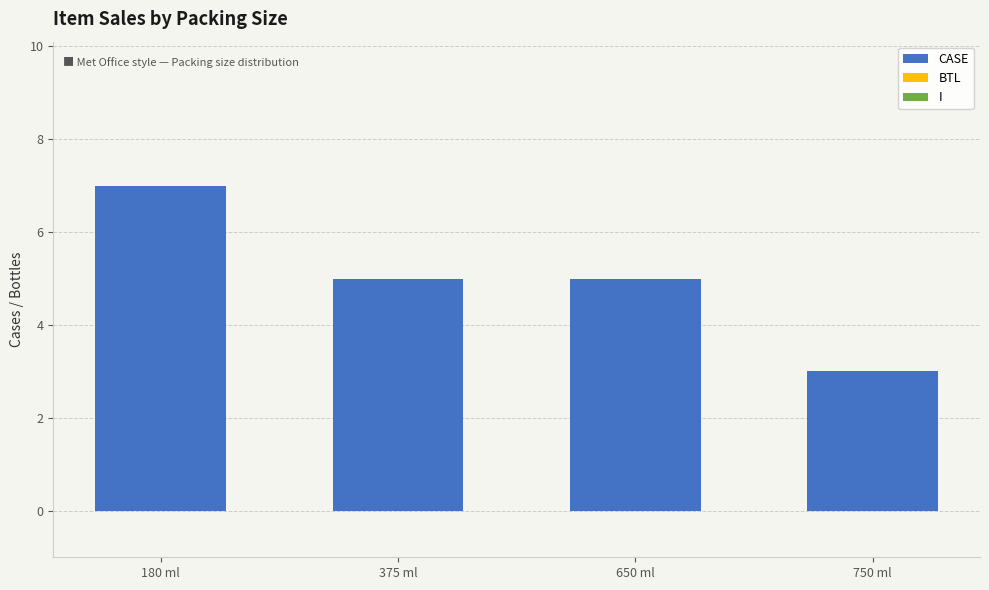

What is the difference between the maximum and minimum values?

4